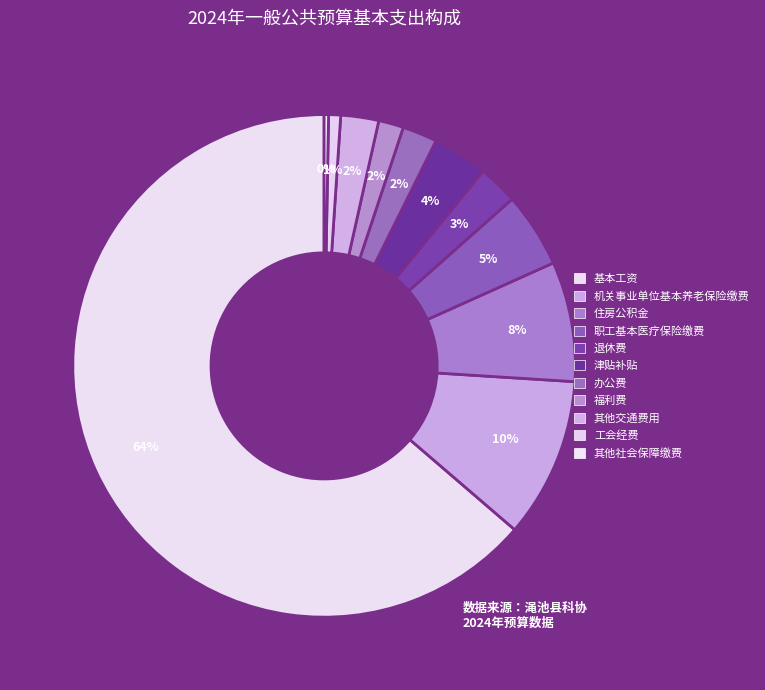

Which category accounts for the majority?

基本工资